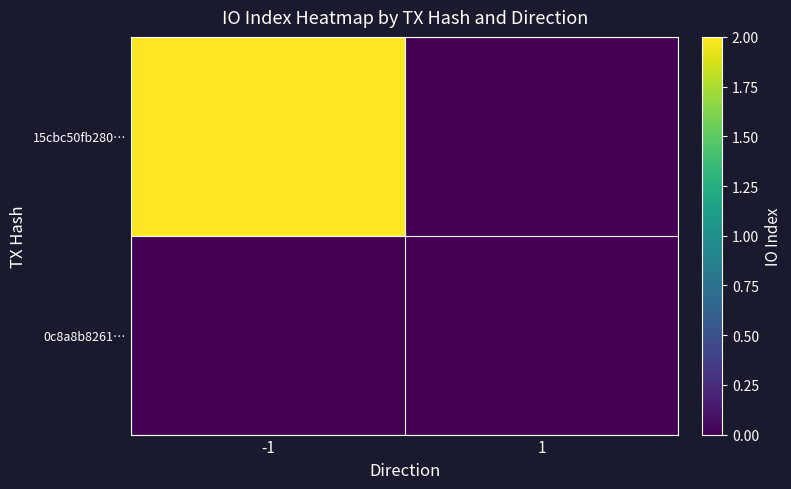

How many data points does each series have?

2